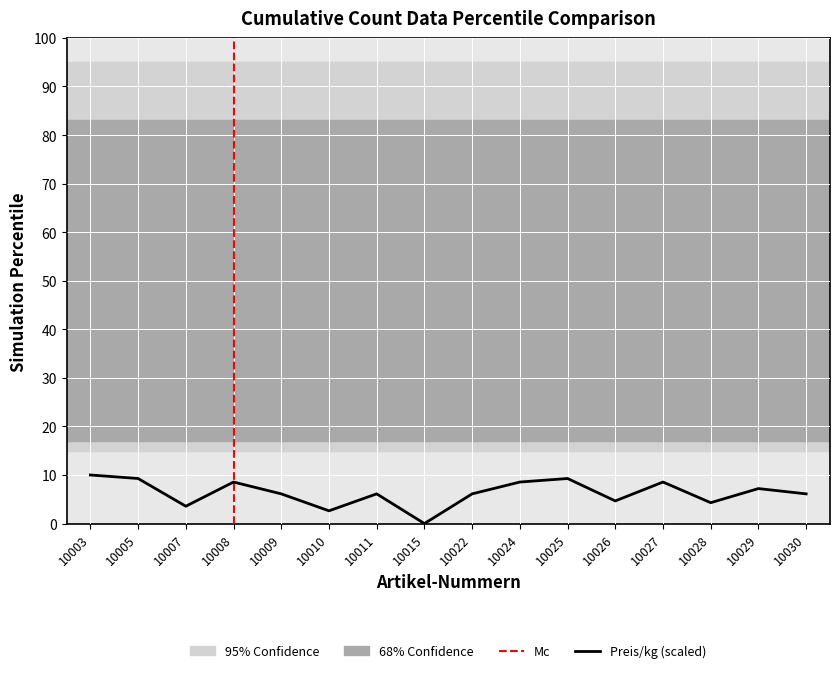

True or false: the data shows 3.6 at 10007.

True